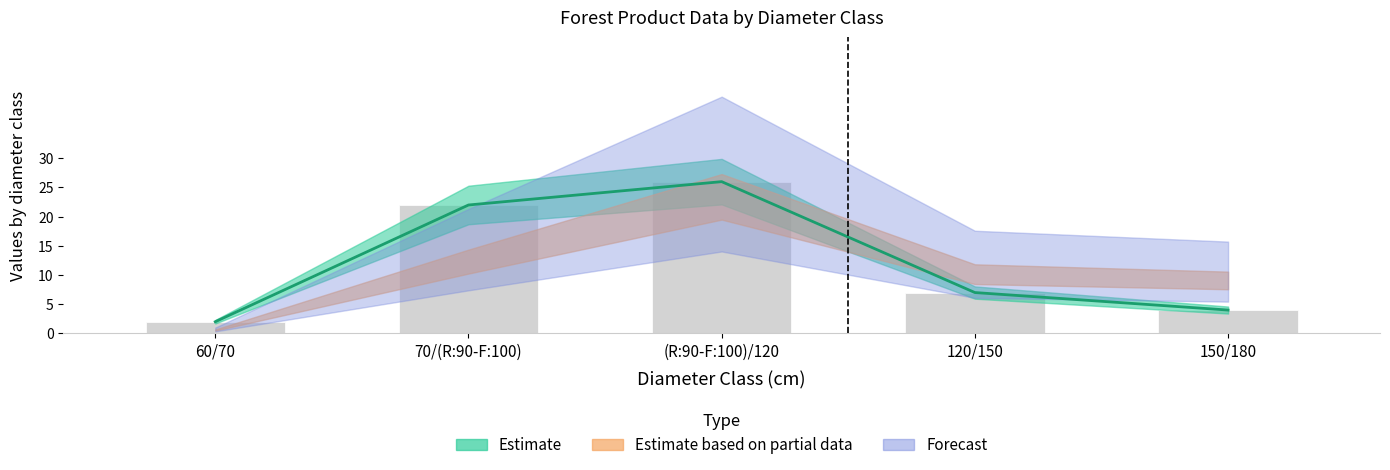

Reading right to left, transcribe all the data shown in this chart.

150/180=4	120/150=7	(R:90-F:100)/120=26	70/(R:90-F:100)=22	60/70=2